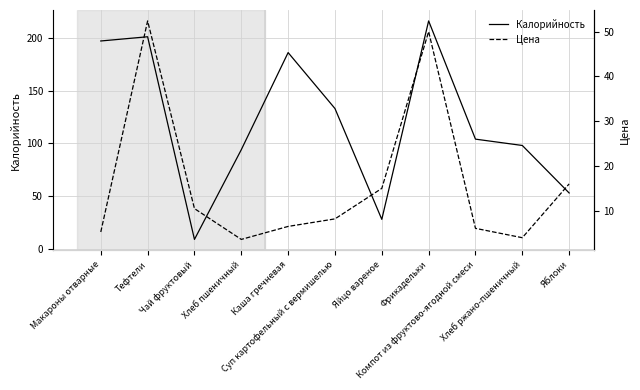

True or false: Цена and Калорийность cross at least once.

True